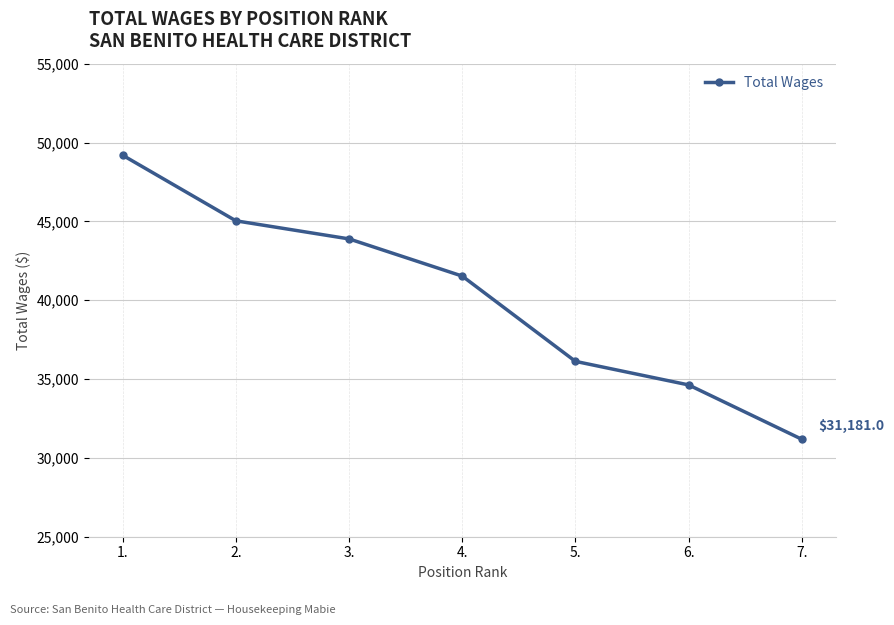

What is the approximate value at 6., to the nearest 50?

34650